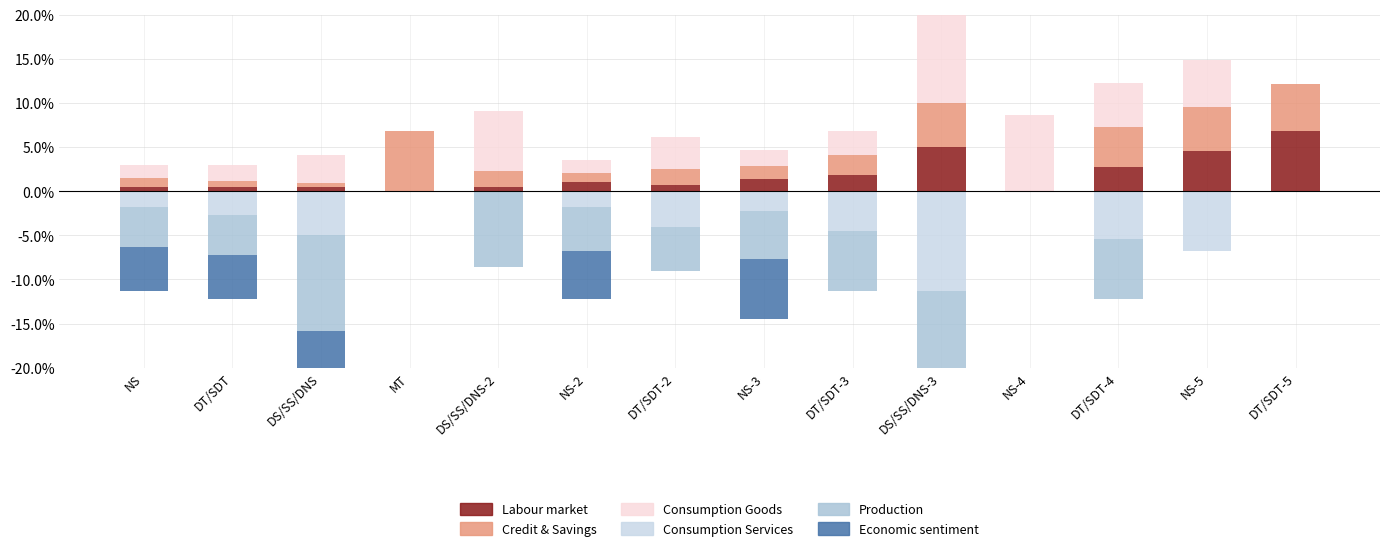

Count the number of data series in this chart.

6